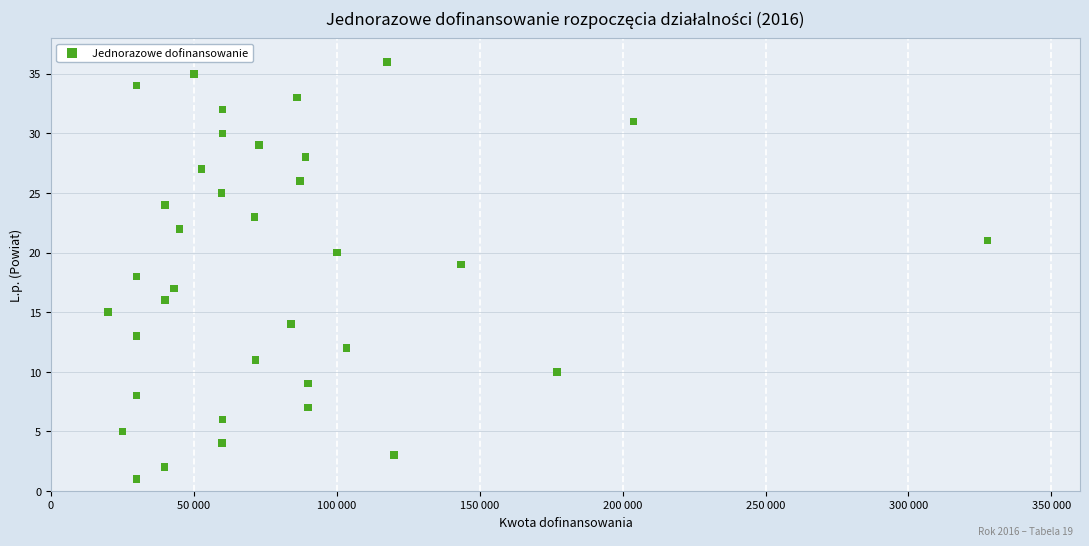

What is the range of X values (max minus min)?

307600